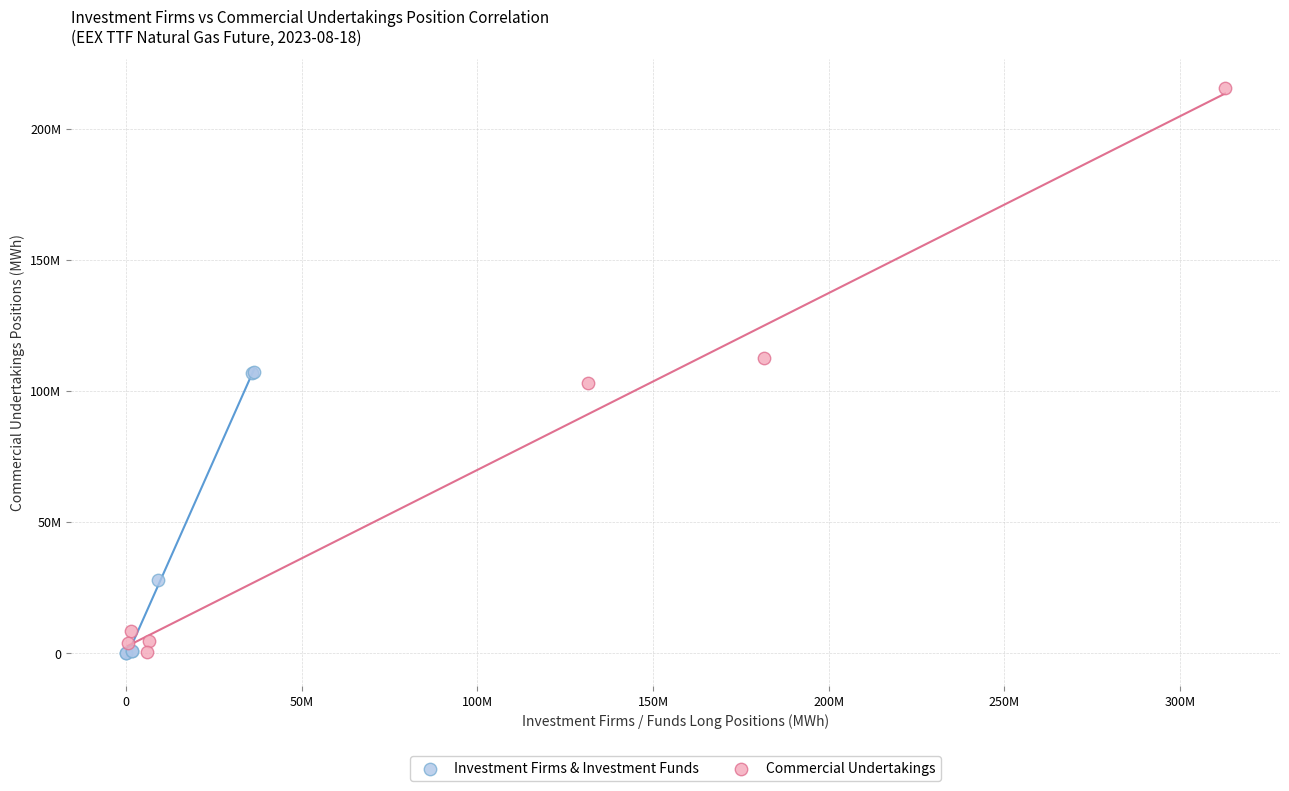

Which series reaches the maximum Y coordinate?

Commercial Undertakings